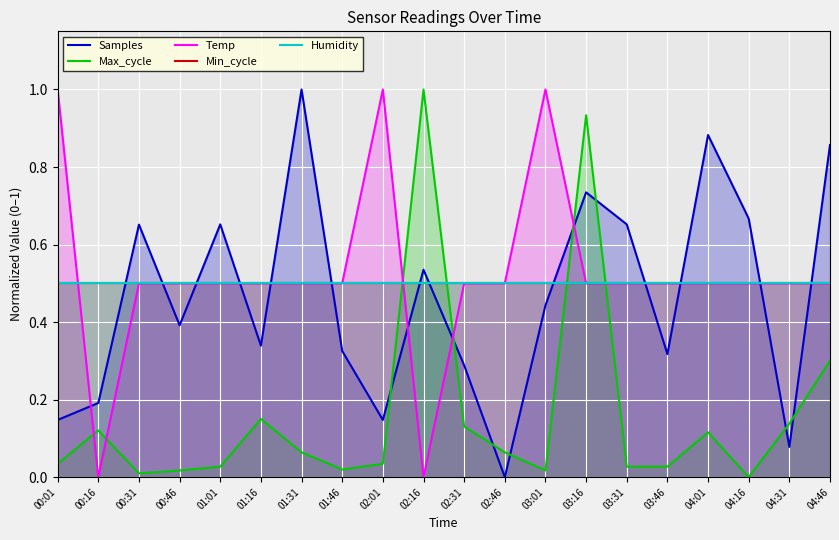

How many lines are shown in the chart?

5